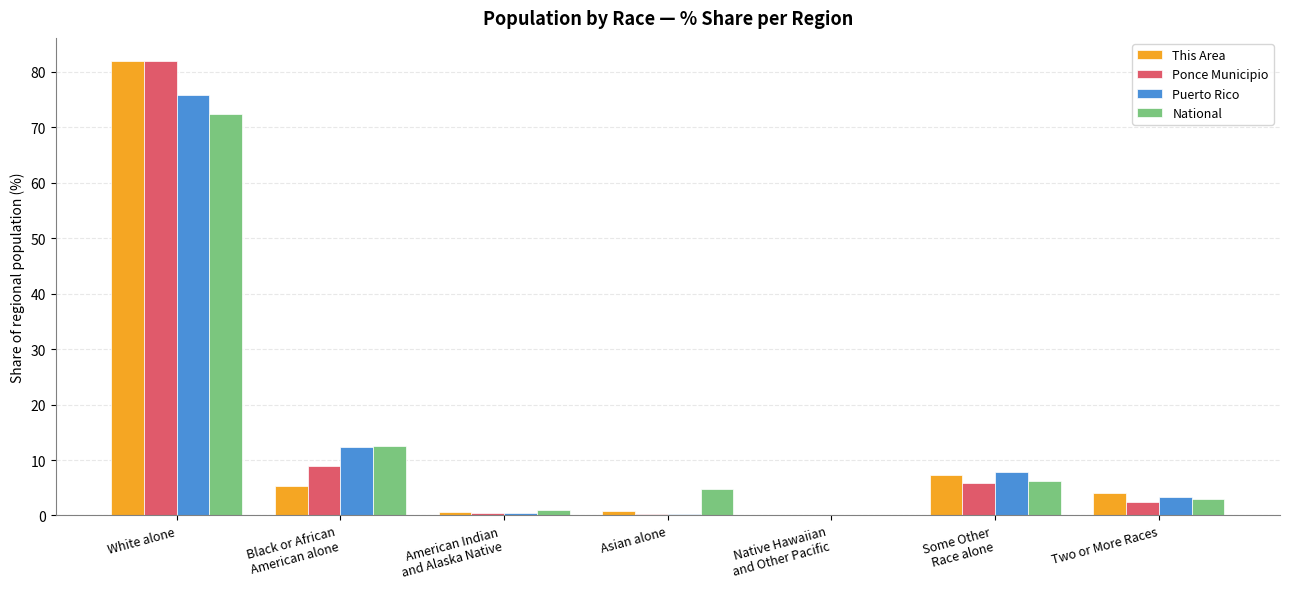

Which series changed the most between Asian alone and Some Other
Race alone?

Puerto Rico